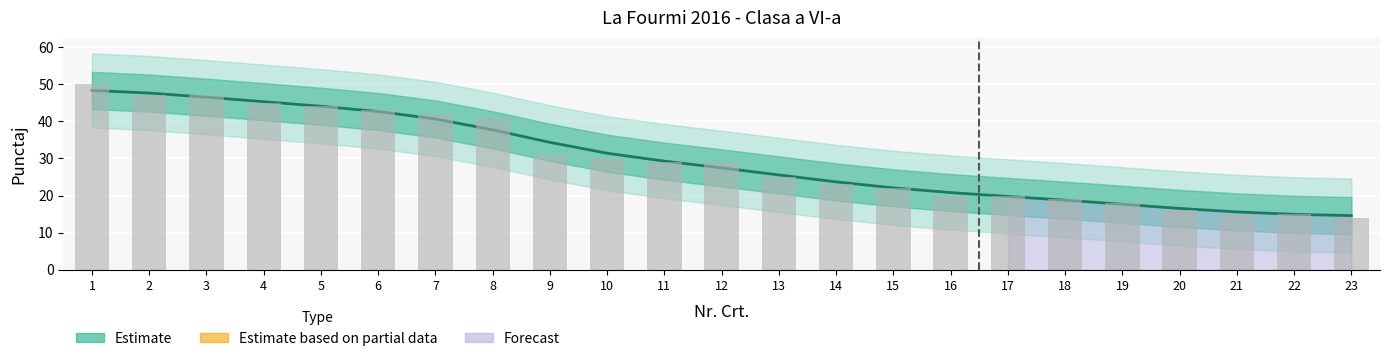

What is the greatest value displayed?

50.0